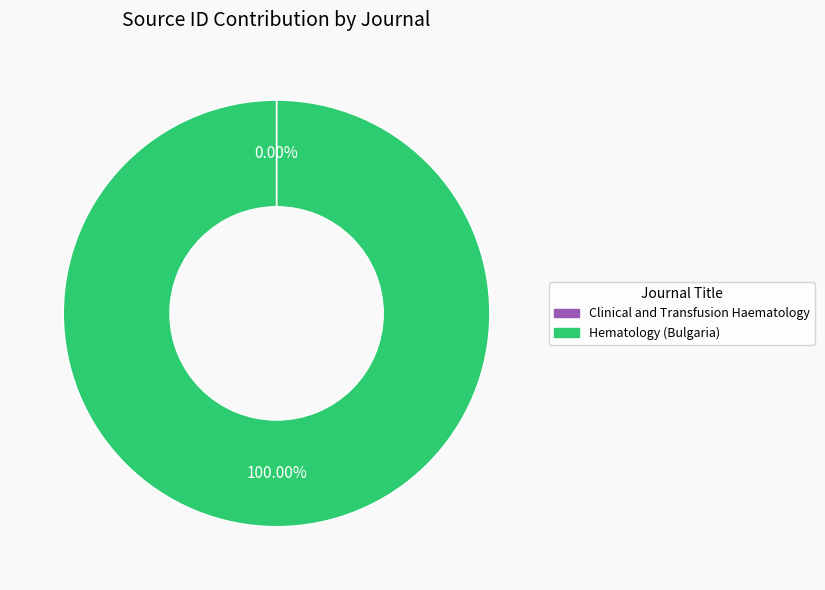

What is the largest slice in the pie chart?

Hematology (Bulgaria)